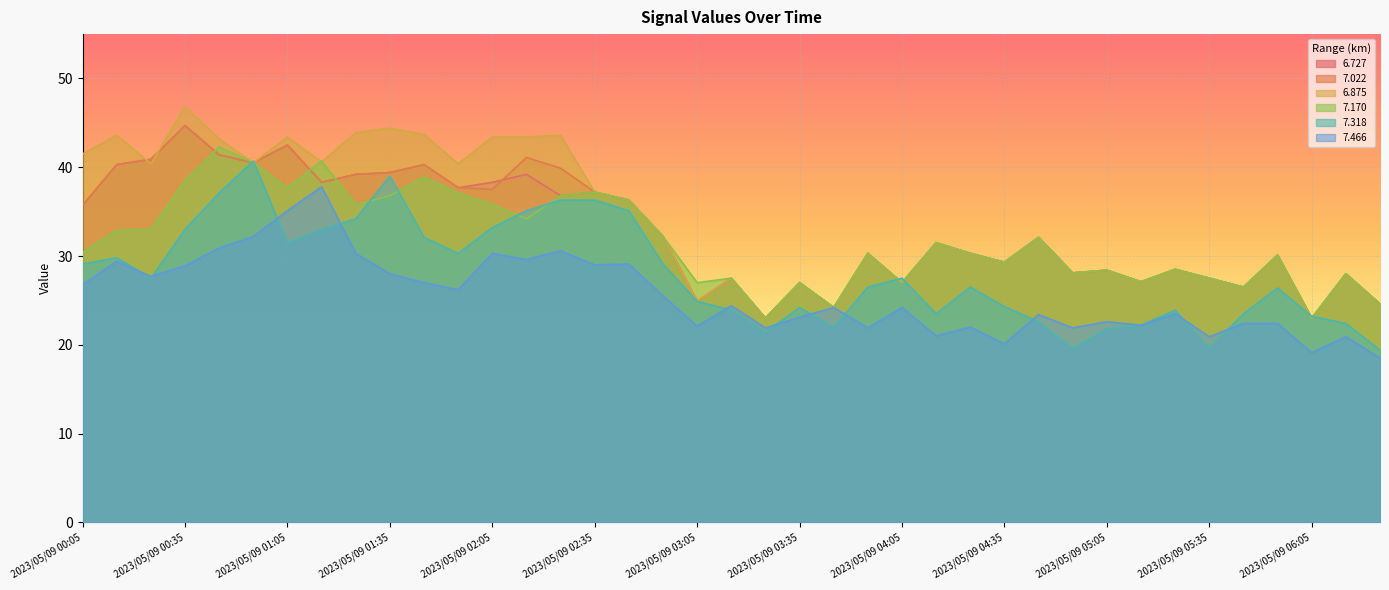

At 2023/05/09 01:25, list the series in order from smallest to largest.

  7.466,   7.318,   7.170,   6.727,   7.022,   6.875